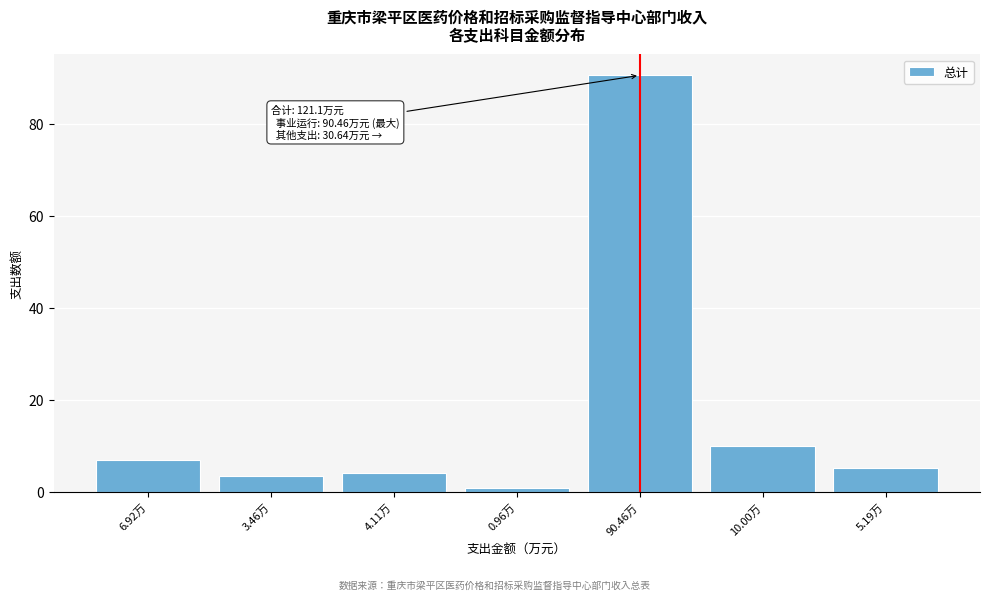

Reading left to right, transcribe all the data shown in this chart.

6.9	3.5	4.1	1.0	90.5	10.0	5.2